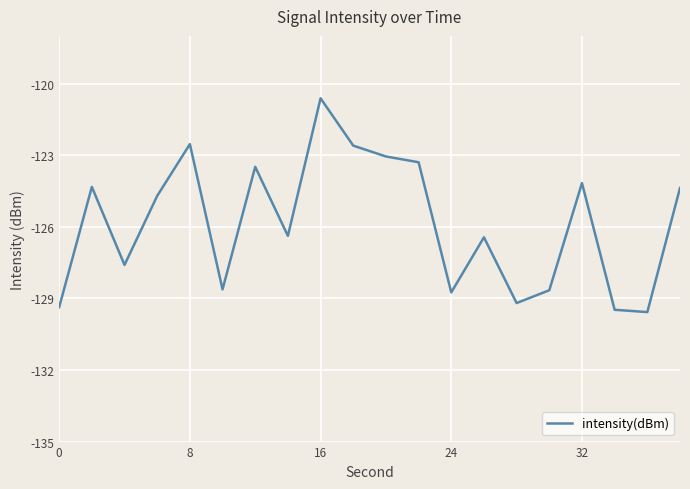

Is this an area chart (filled region under the line)?

No